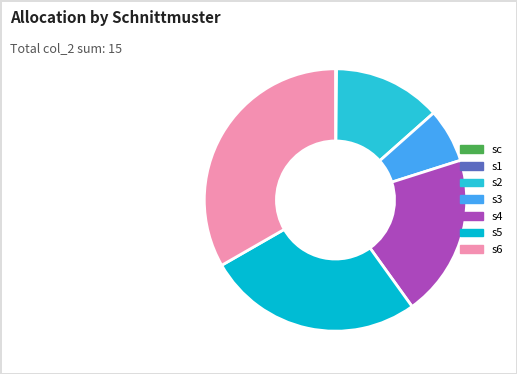

To the nearest percent, what is the difference between the s2 and sc slice percentages?

13%